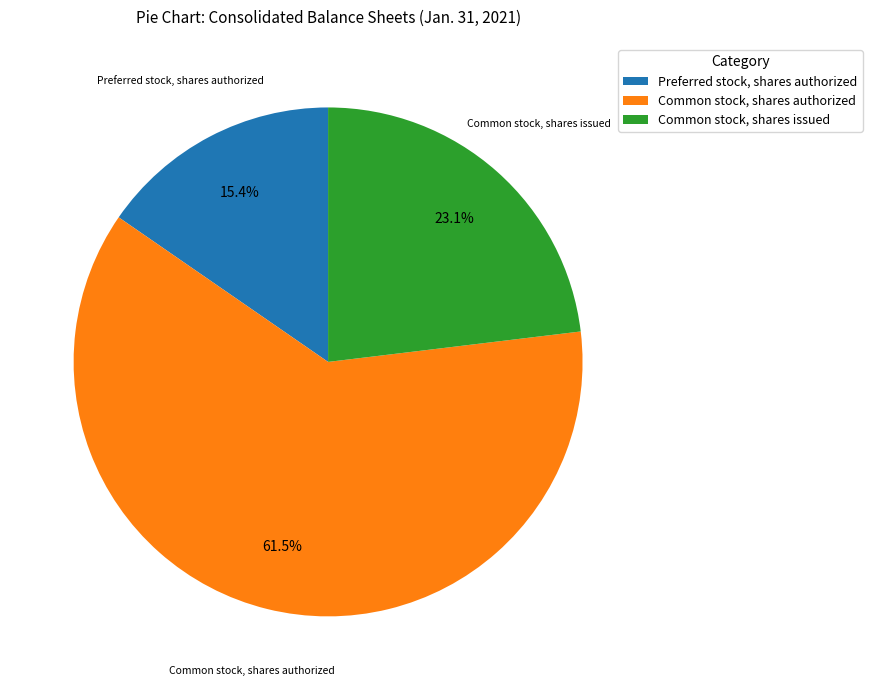

To the nearest percent, what portion does Common stock, shares issued represent?

23%